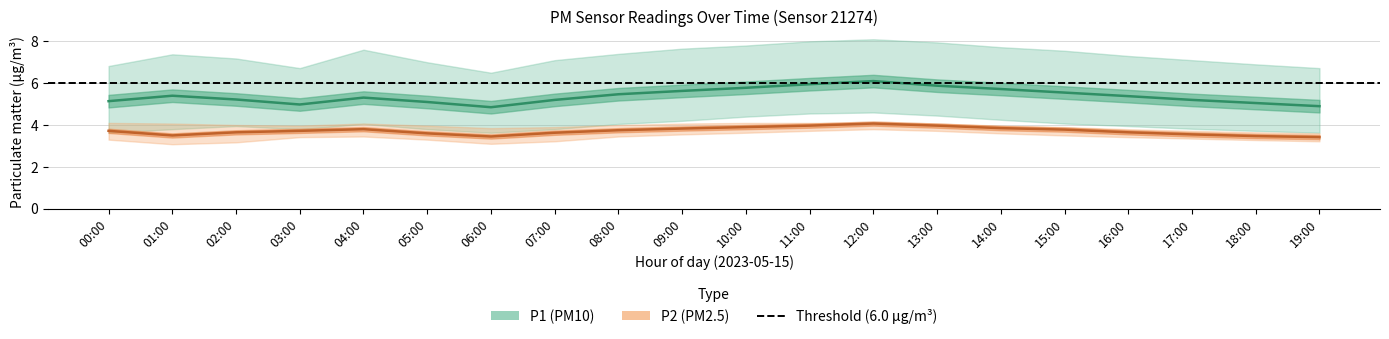

Which category has the lowest value in the P1_mid series?

06:00